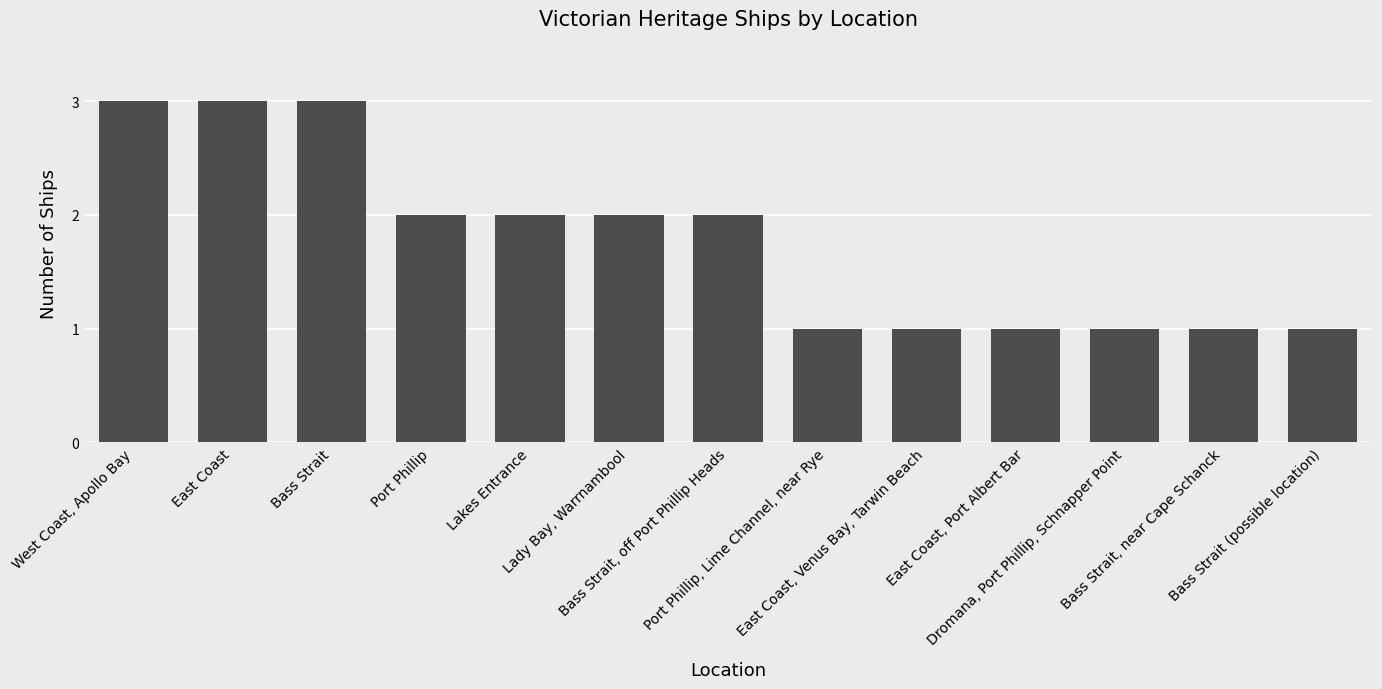

Where does the data first go above 2?

West Coast, Apollo Bay